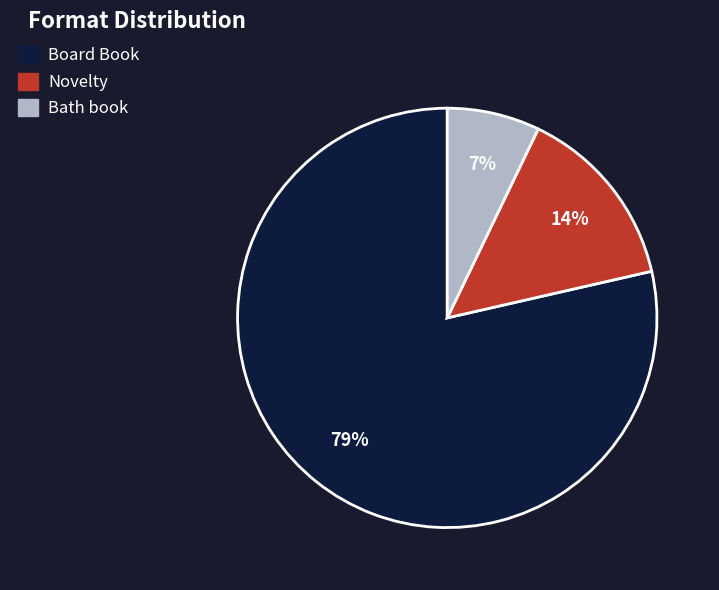

To the nearest percent, what is the average slice percentage?

33%